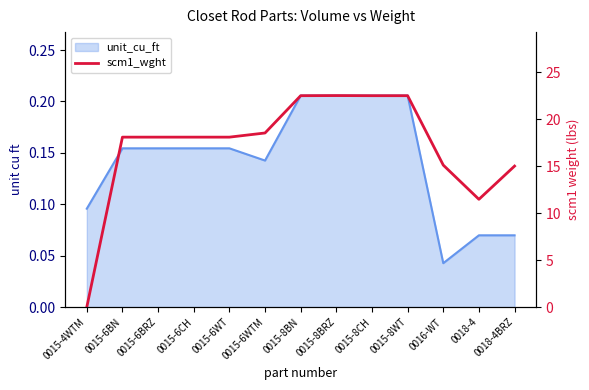

At which label does the data first exceed 18?

0015-6BN